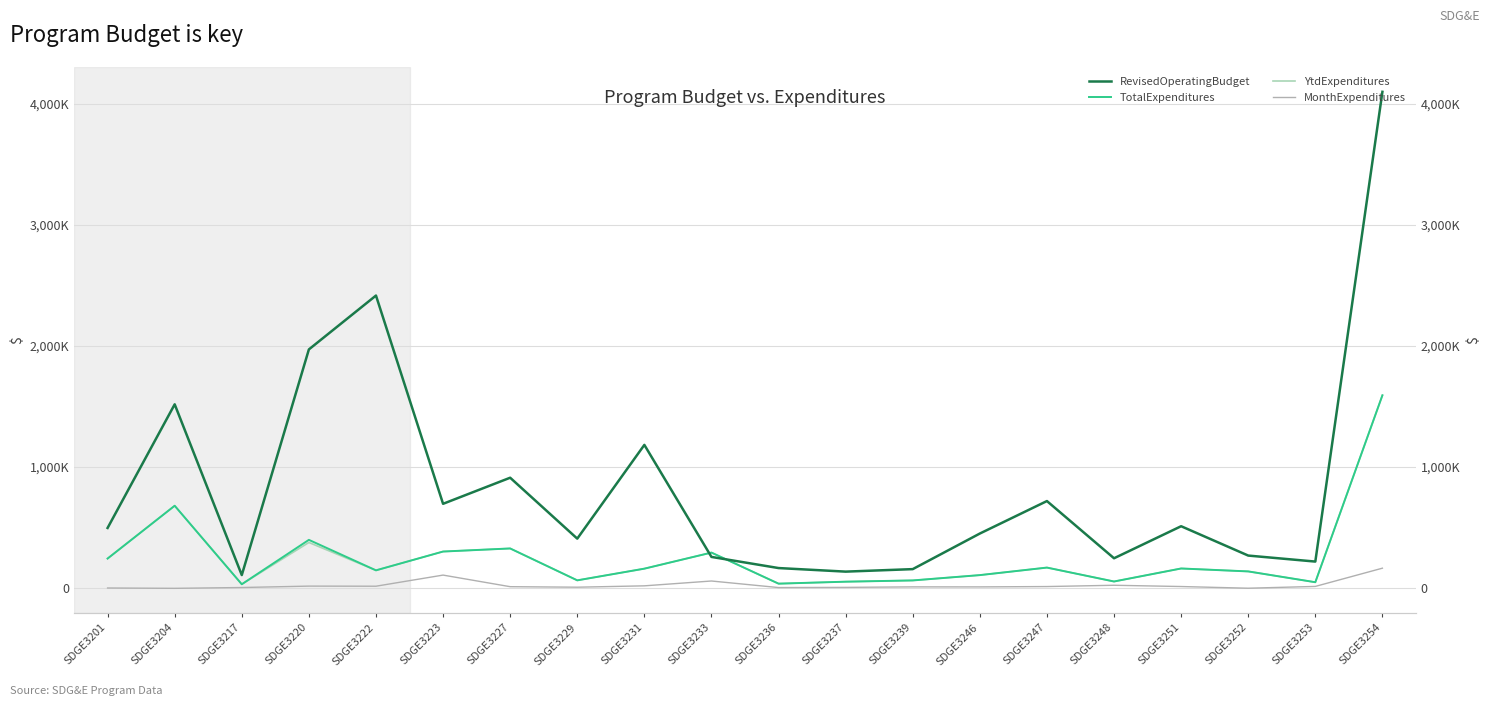

Is the value of YtdExpenditures at SDGE3220 greater than the value of RevisedOperatingBudget at SDGE3223?

No